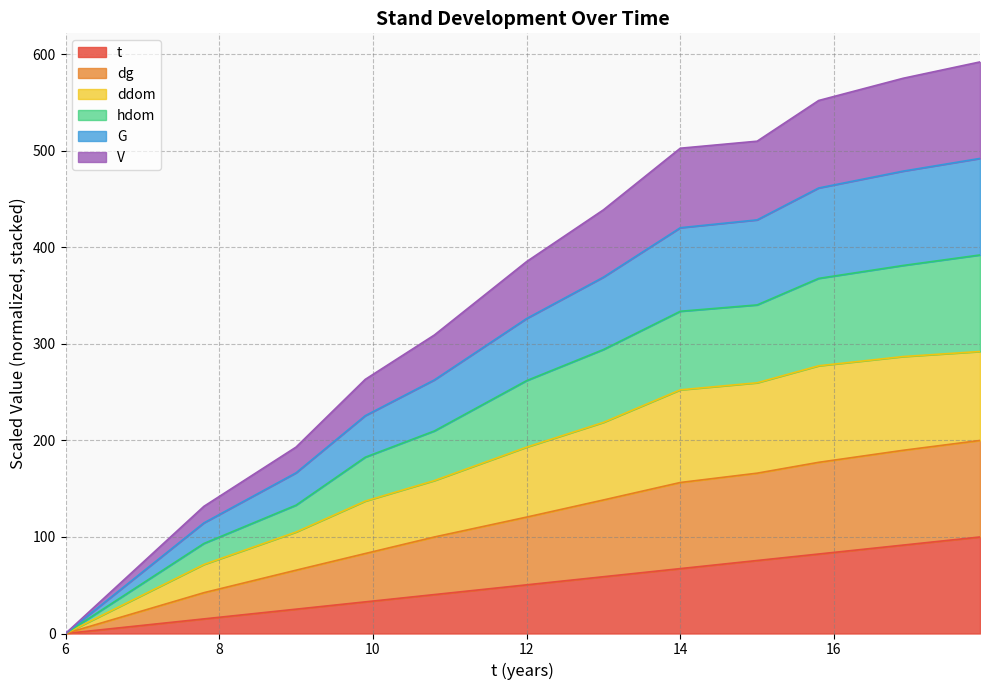

Does the chart display data point markers on the line(s)?

No